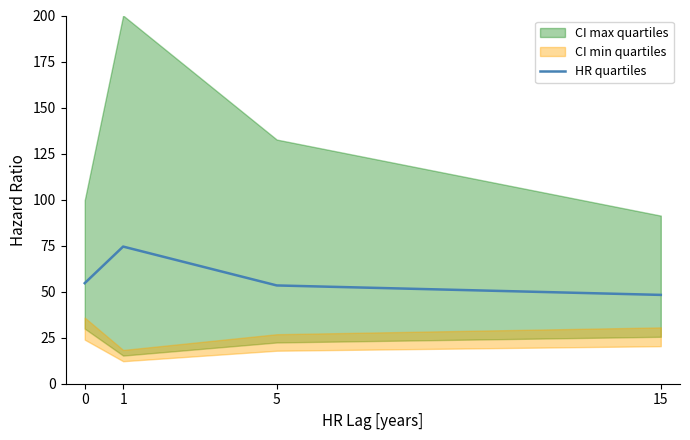

Reading left to right, what are all the values shown in this chart?

54.6	74.5	53.4	48.2